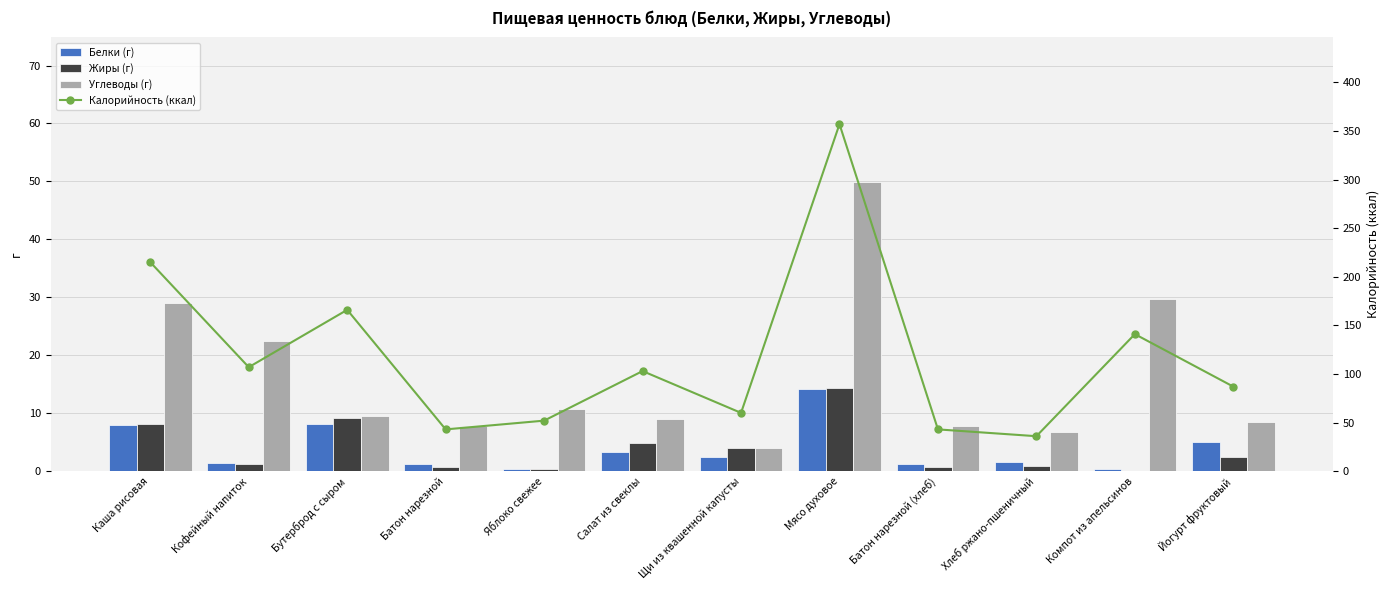

Read the Калорийность (ккал) value at Щи из квашенной капусты.

60.0